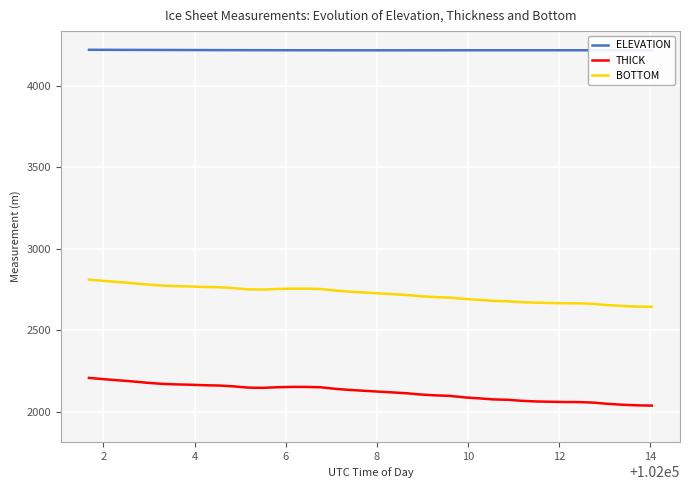

True or false: THICK and BOTTOM cross at least once.

False